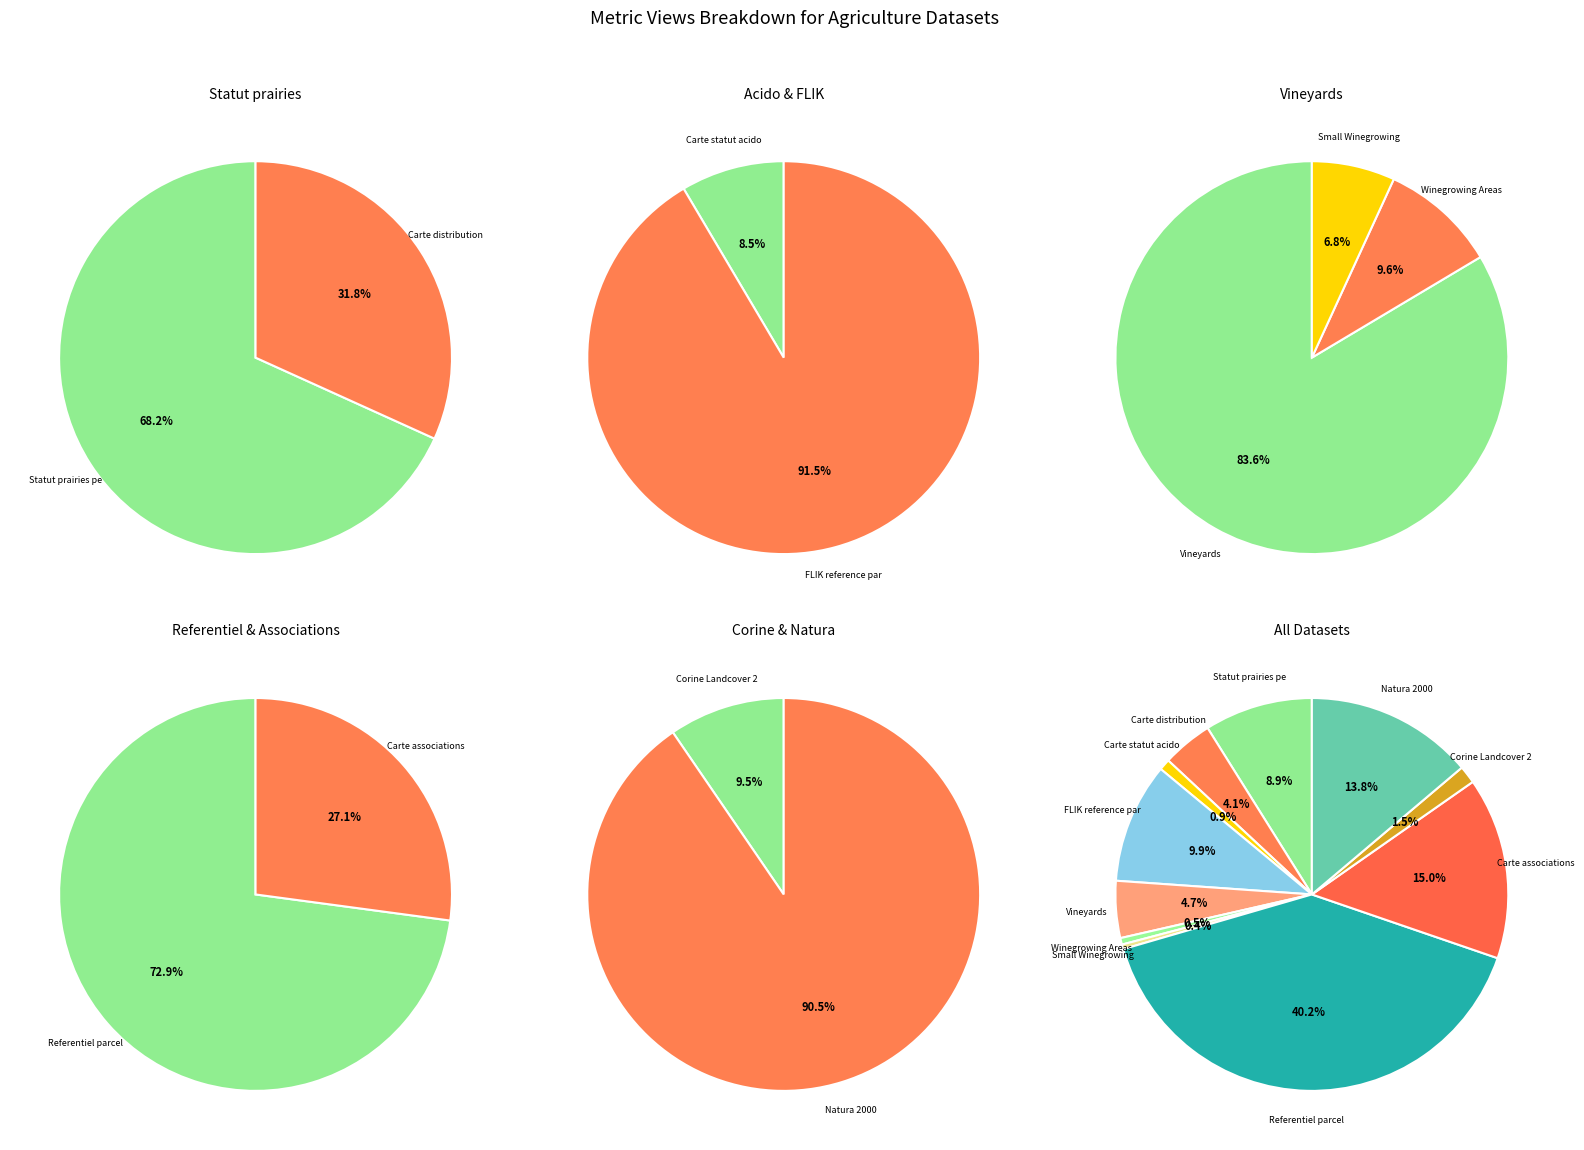

To the nearest percent, what portion does Statut prairies permanentes represent?

9%